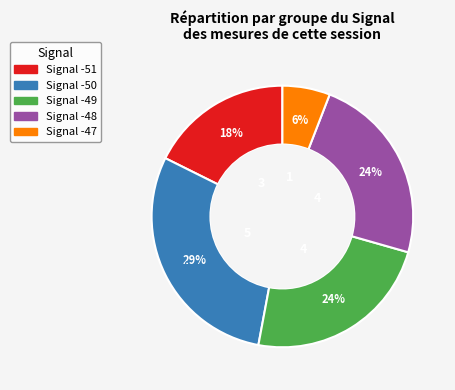

What percentage is the -48 slice, to the nearest percent?

24%